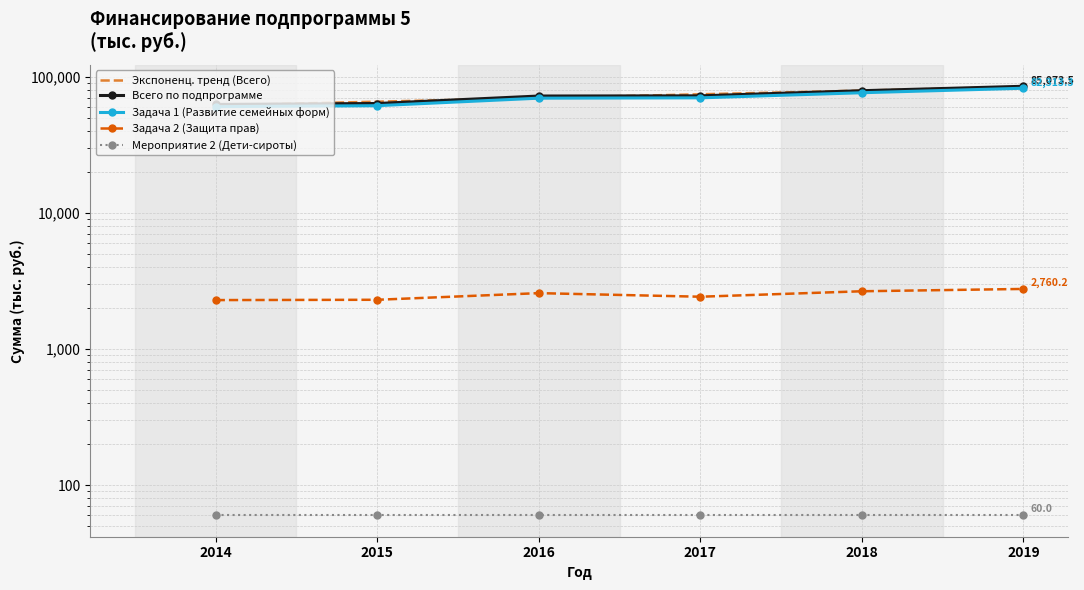

What is the difference between the maximum and minimum values in the Всего по подпрограмме series?

22512.4